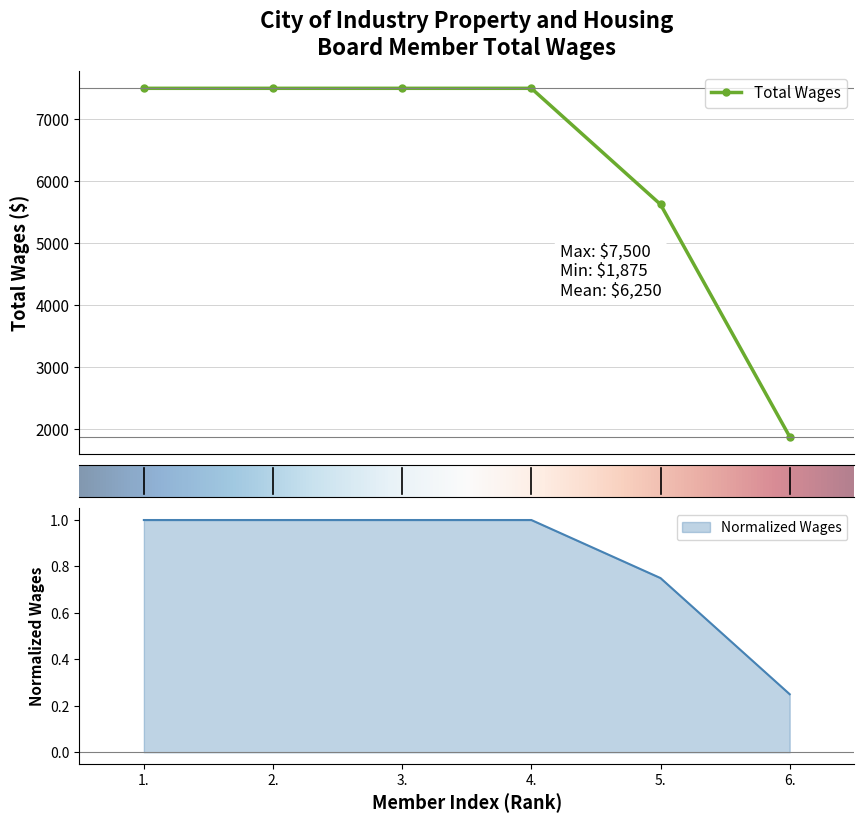

True or false: the data has more than 0 interior local peaks.

False